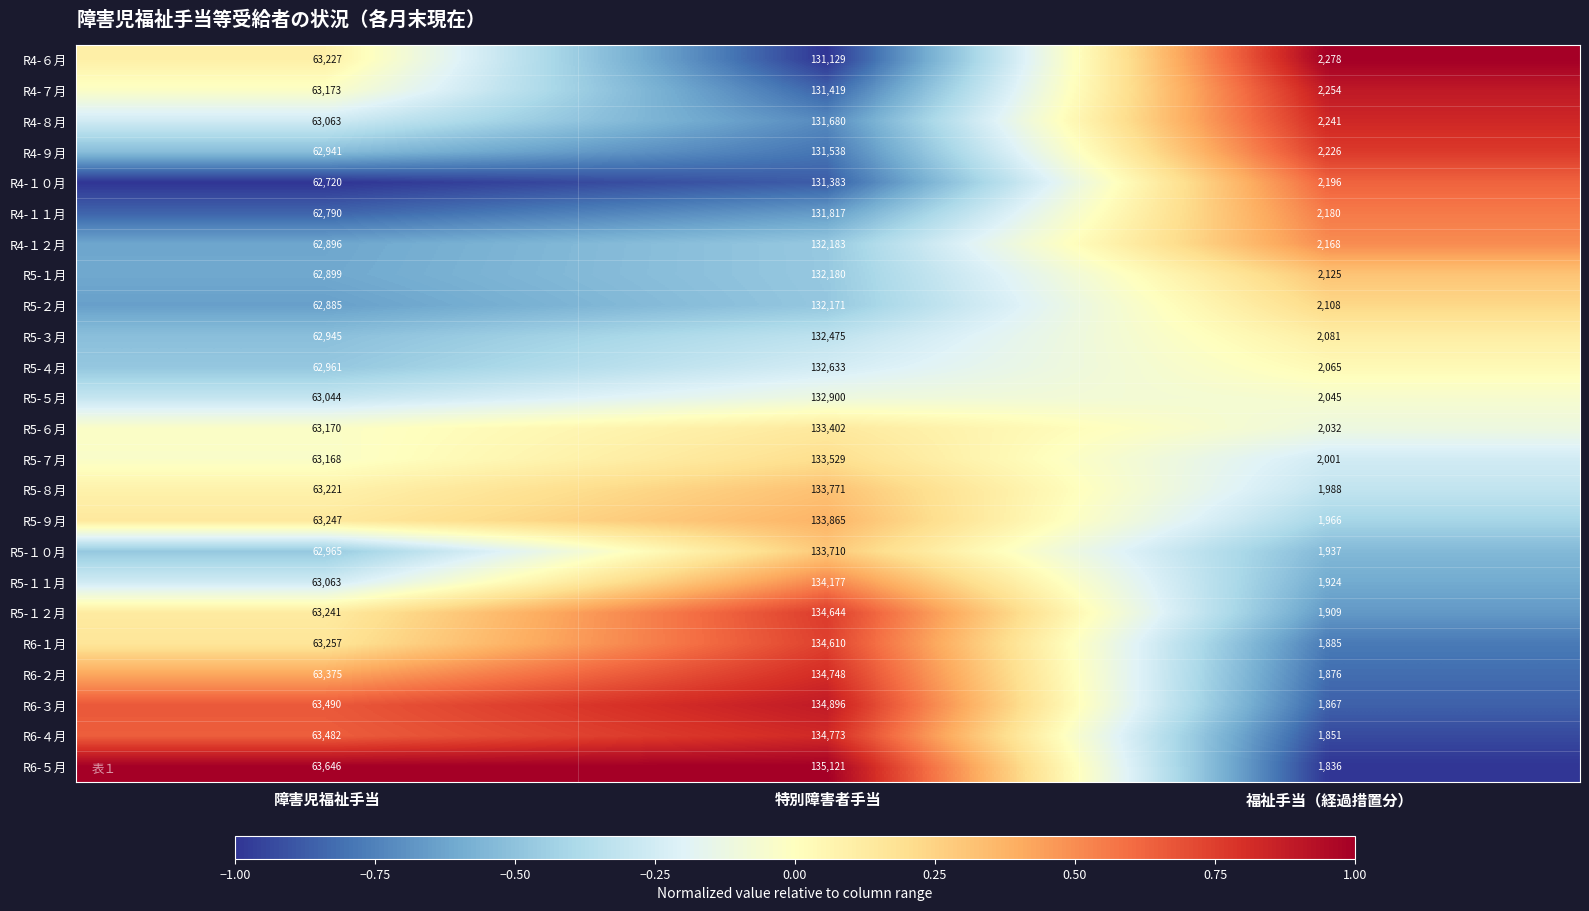

What is the maximum value shown in the chart?

135121